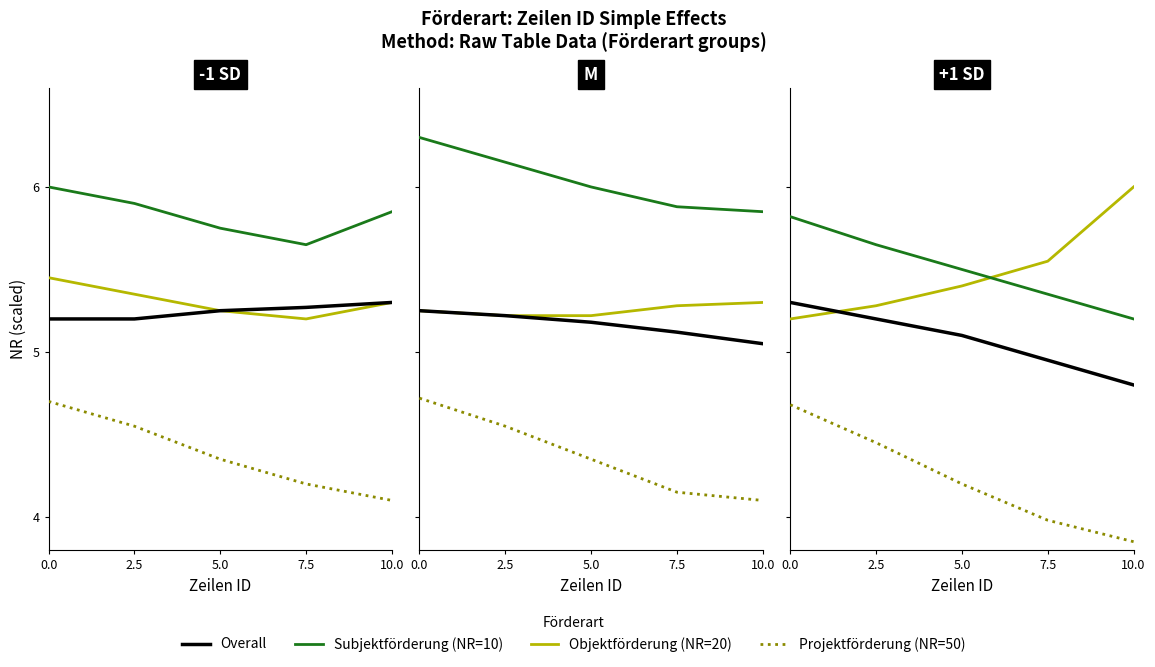

What is the lowest value of the Projektförderung series?

3.9